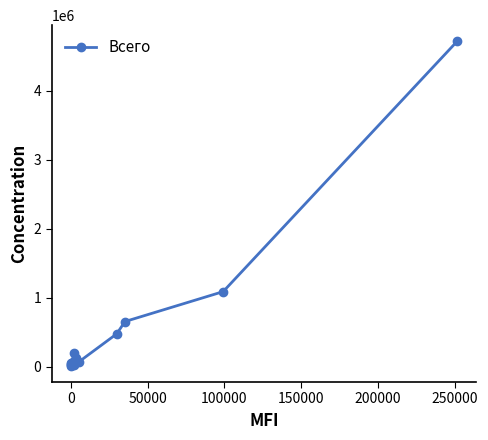

What is the greatest value displayed?

4714238